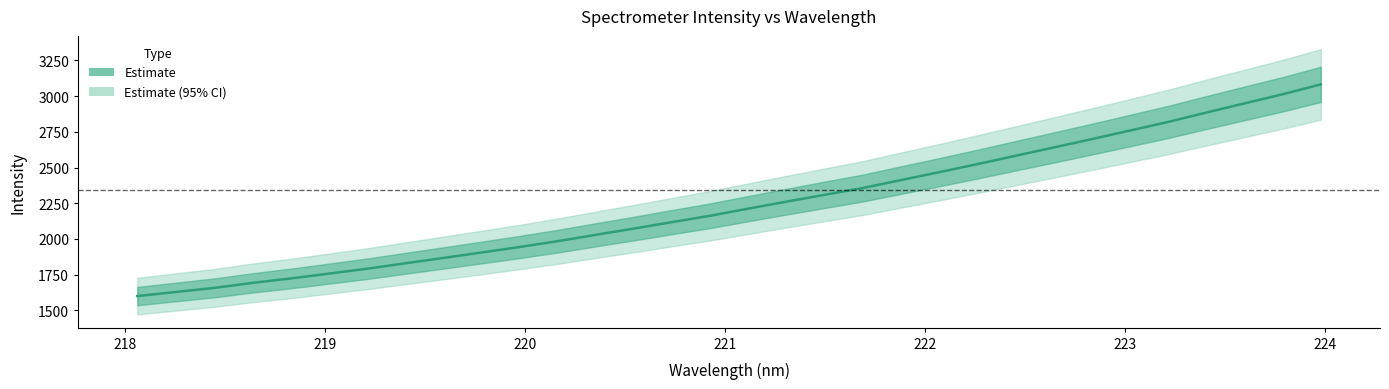

Reading right to left, list all the values displayed in this chart.

3081.9	3012.7	2949.0	2884.7	2819.3	2759.0	2699.1	2640.4	2582.3	2524.1	2467.6	2412.5	2356.8	2309.3	2261.4	2212.5	2162.7	2118.2	2072.8	2029.1	1984.3	1943.5	1904.8	1866.6	1829.2	1791.1	1756.9	1723.1	1692.1	1657.0	1628.8	1600.1